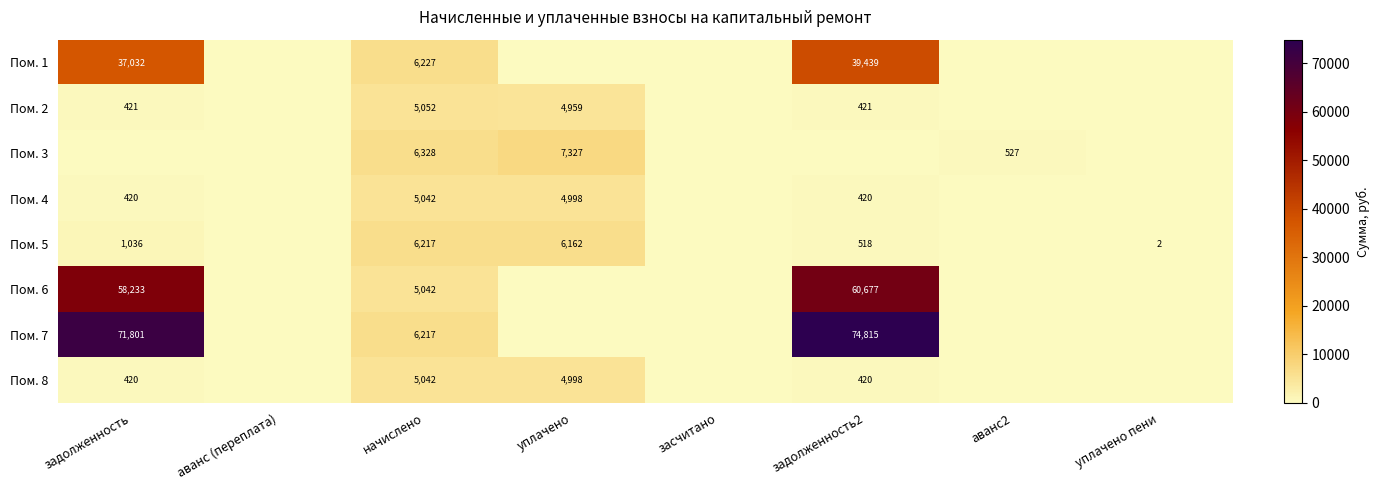

What is the spread (max minus min) of values at начислено?

1286